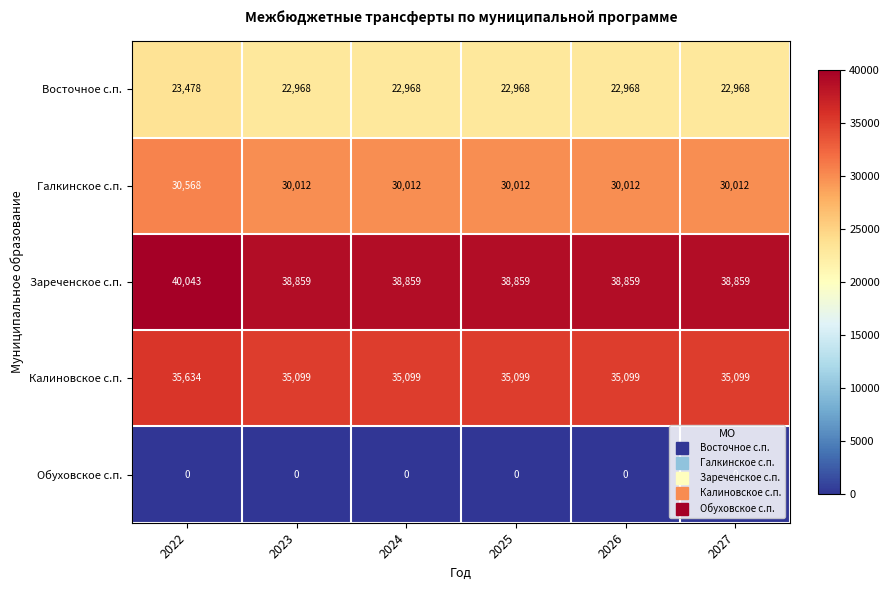

At which category does the chart reach its peak across all series?

2022